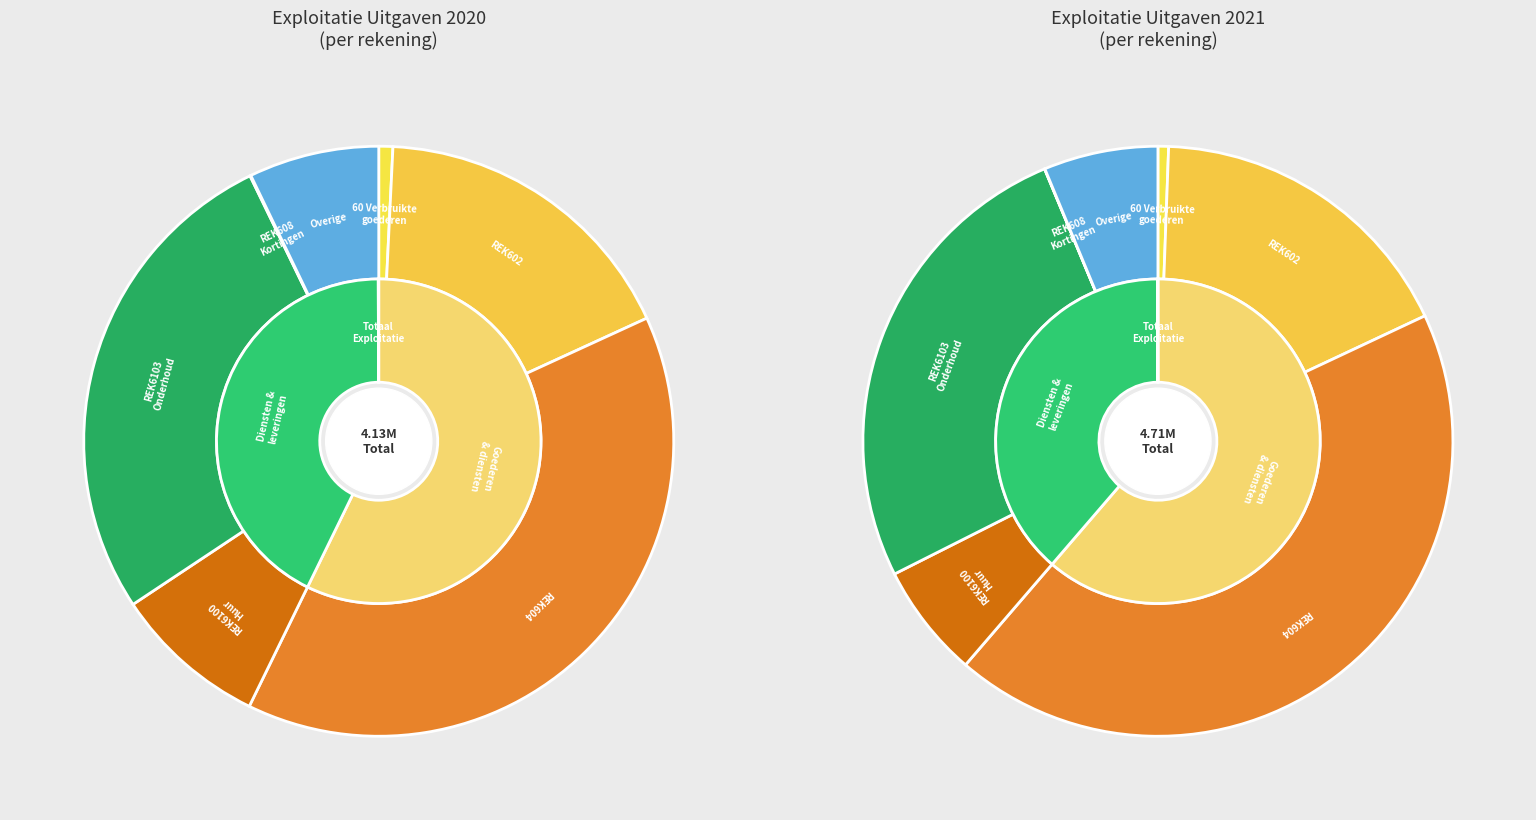

Do 60 Verbruikte goederen and REK6100 Huur together represent more than half of the pie?

No